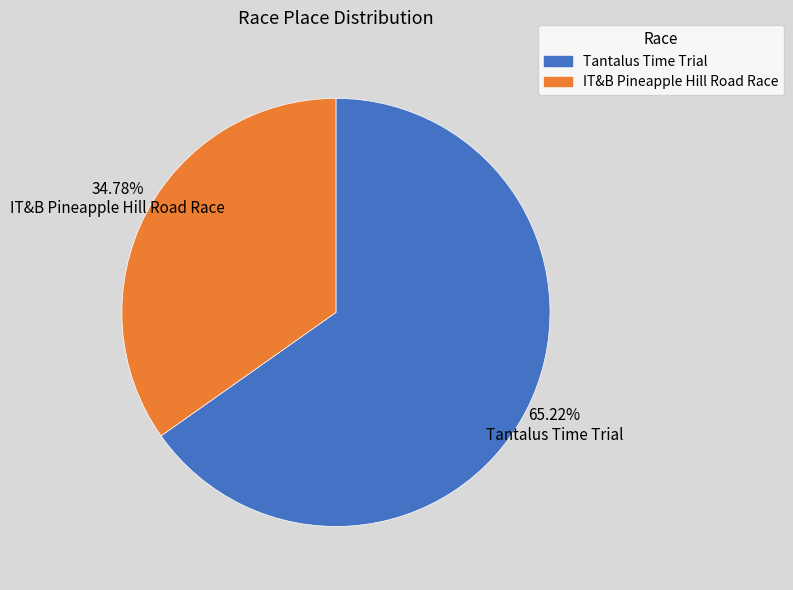

True or false: Tantalus Time Trial accounts for 65% of the total.

True